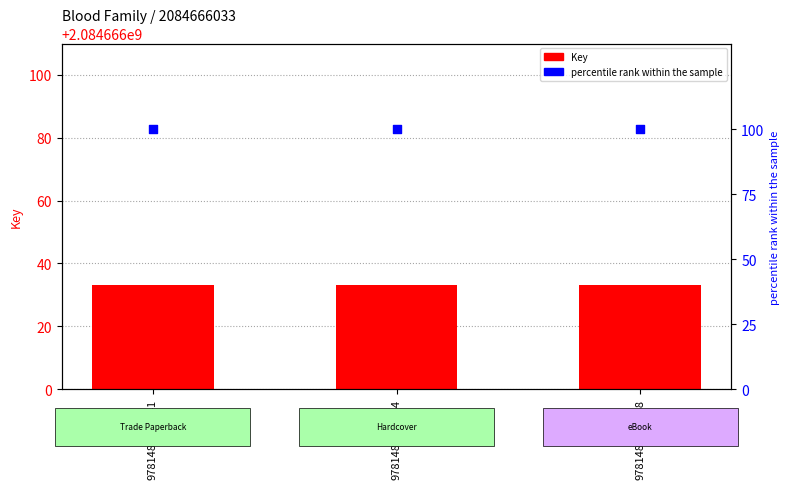

At which category is the sum across all series the highest?

9781481477741